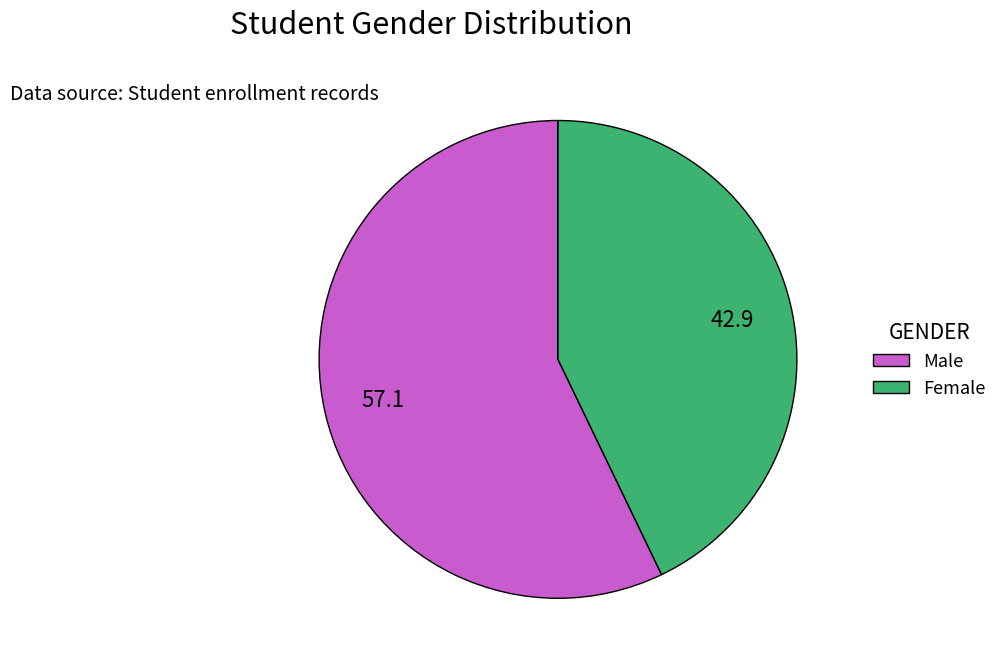

Is there any slice that represents more than half of the pie?

Yes